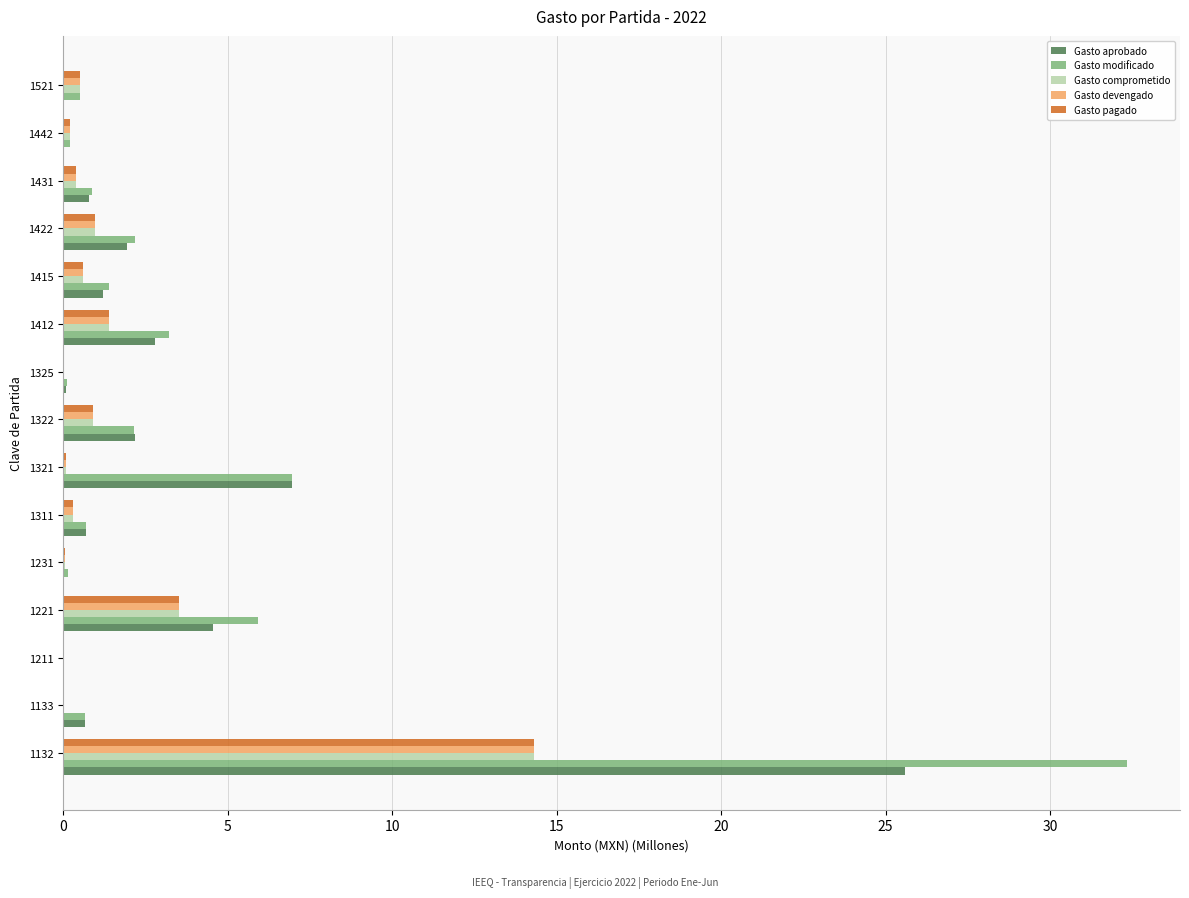

What value does the Gasto devengado series have at 1422?

1.0